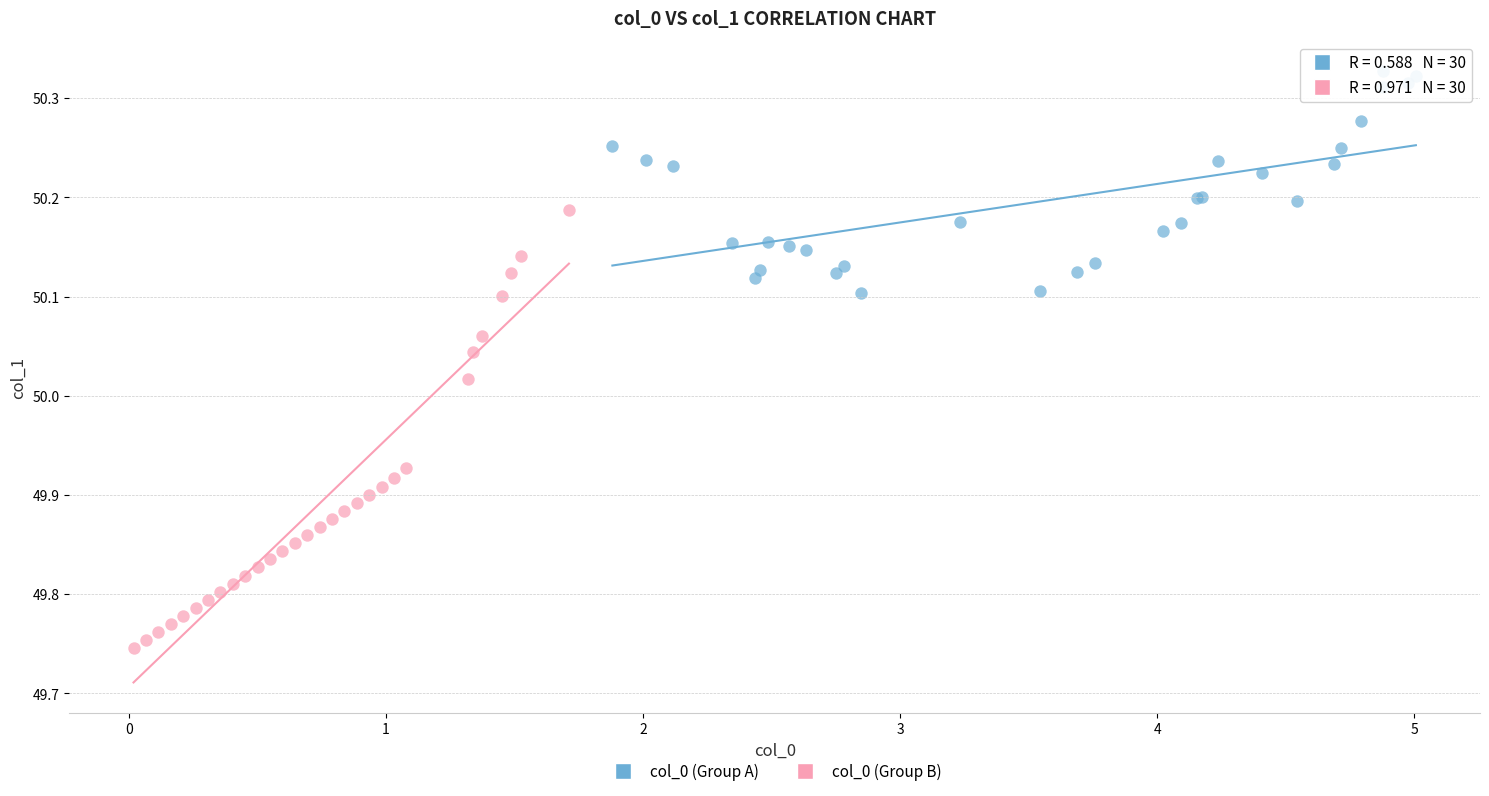

Which series has the widest spread of Y values?

col_0 (Group B)